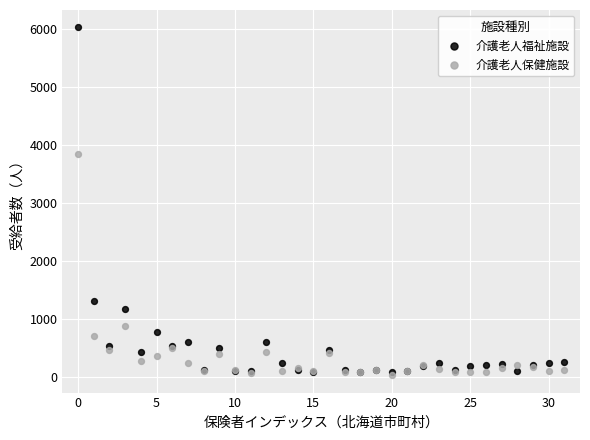

Which series contains the highest Y value?

介護老人福祉施設